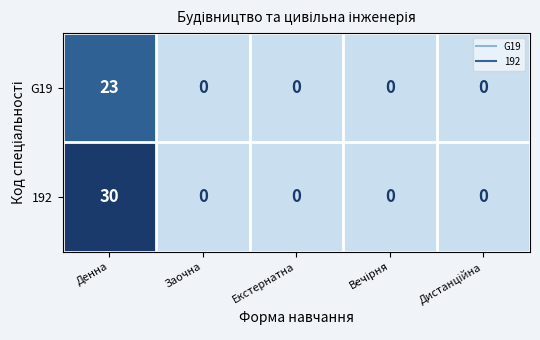

Reading left to right, transcribe all the data shown in this chart.

G19: 23	0	0	0	0
192: 30	0	0	0	0